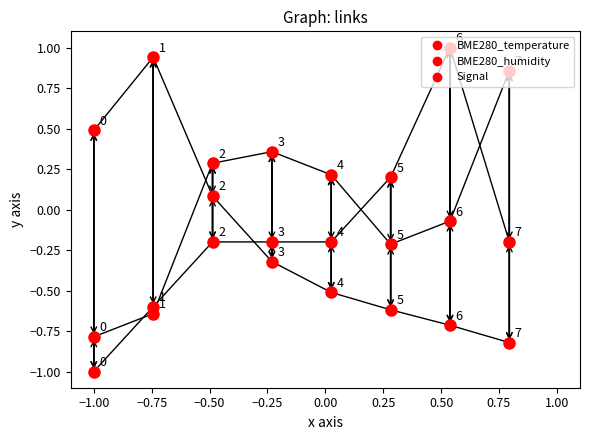

In Signal, how many points are higher than both neighbors (excluding endpoints)?

1